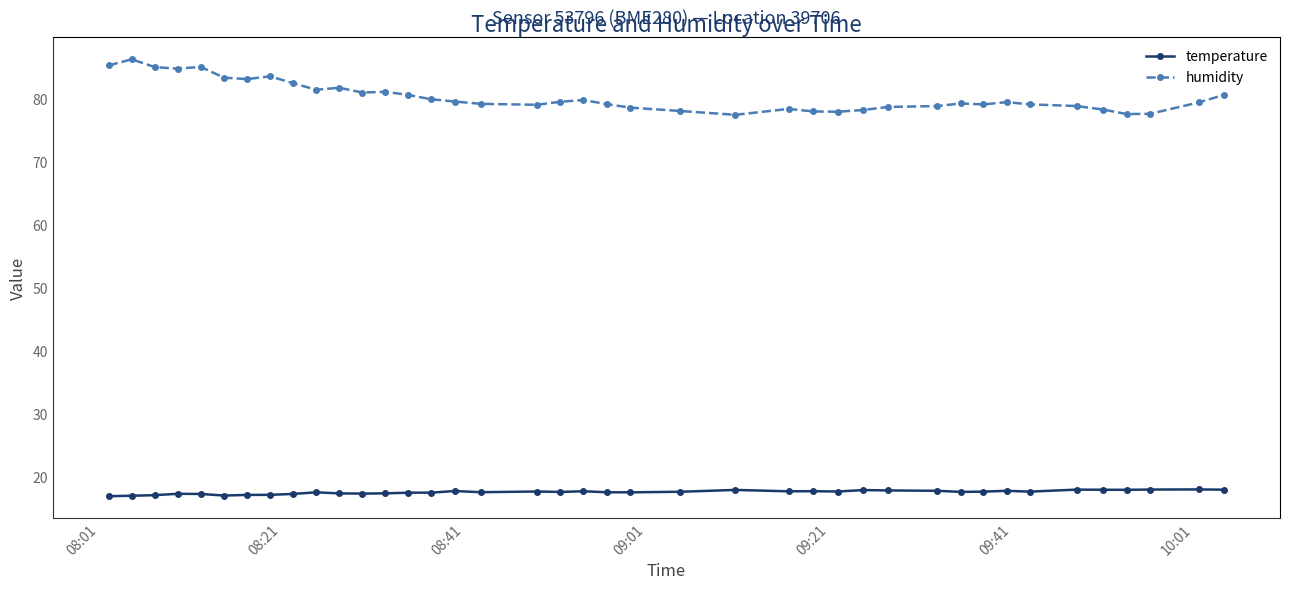

How many categories are shown in the chart?

40